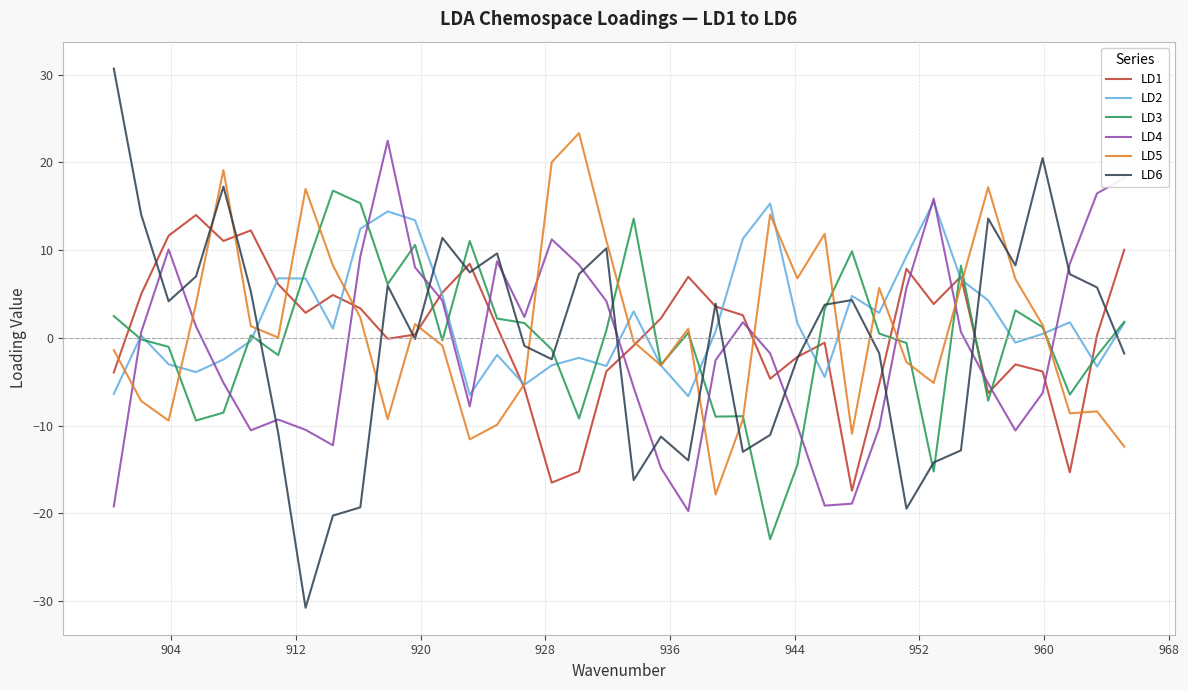

Rank the series by their maximum value, from lowest to highest.

LD1, LD2, LD3, LD4, LD5, LD6